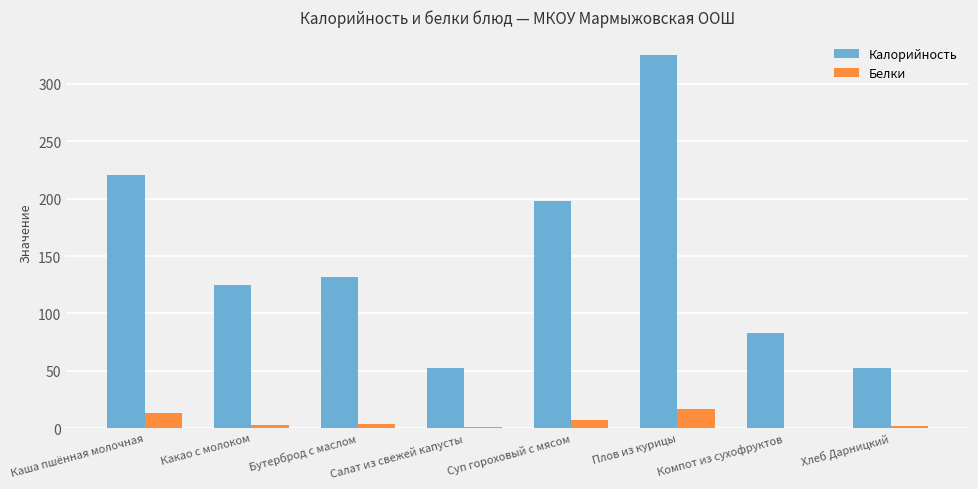

Is the value of Калорийность at Компот из сухофруктов greater than the value of Белки at Какао с молоком?

Yes